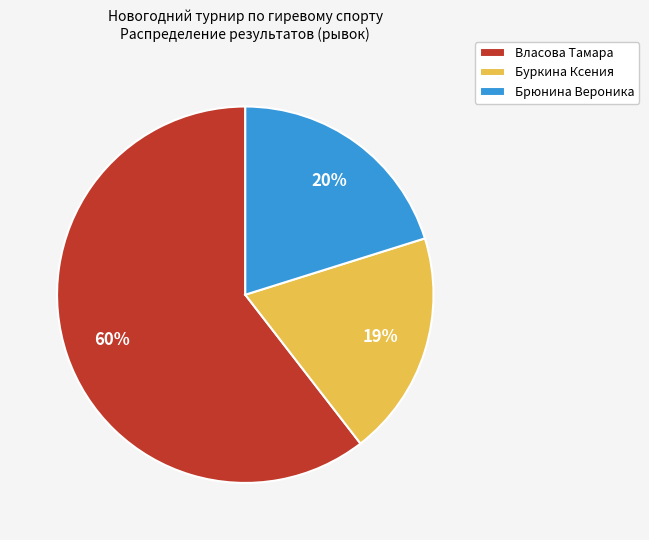

To the nearest percent, what portion does Буркина Ксения represent?

19%